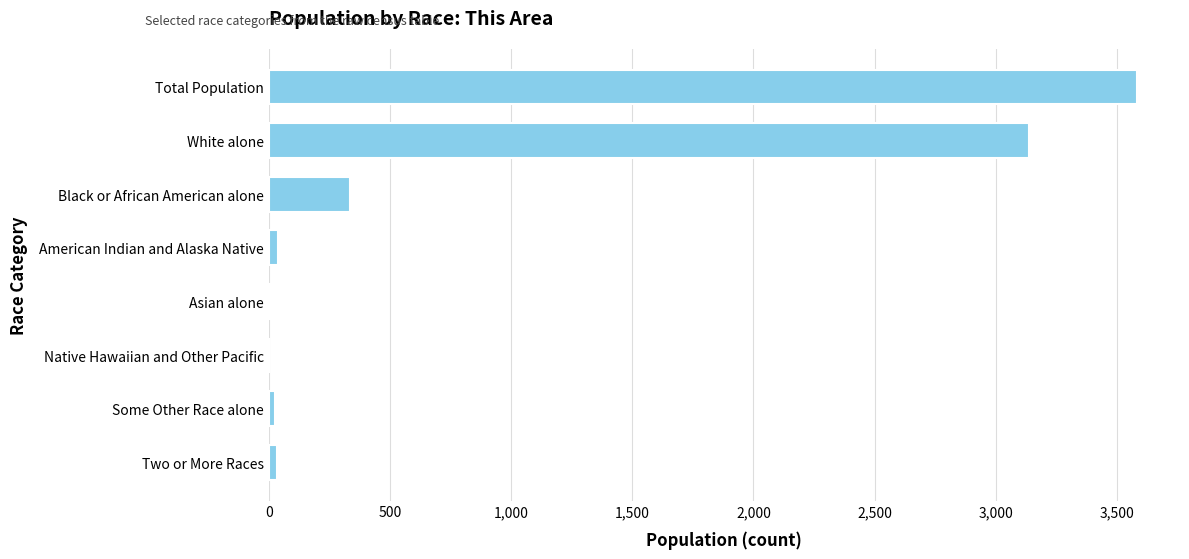

Which has a higher value, White alone or American Indian and Alaska Native?

White alone